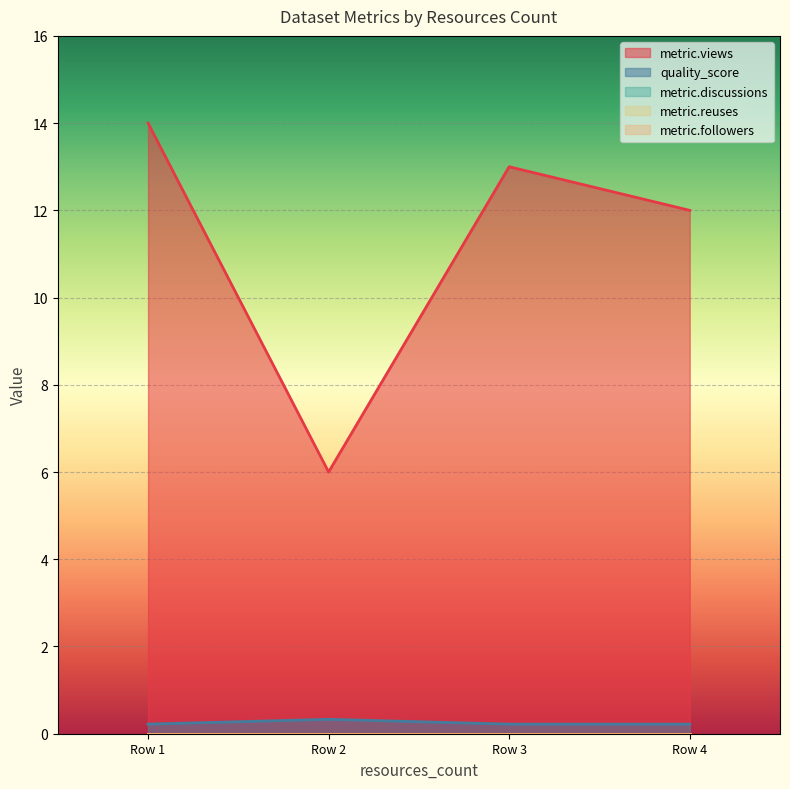

True or false: quality_score has more than 0 interior local peaks.

True